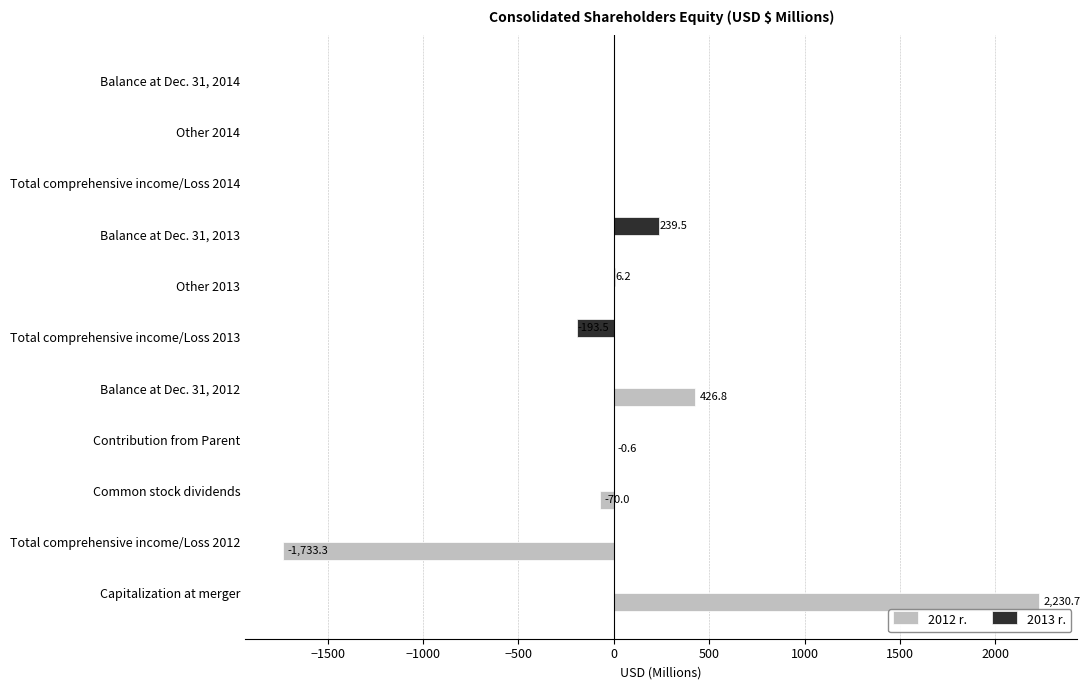

What is the maximum value shown in the chart?

2230.7